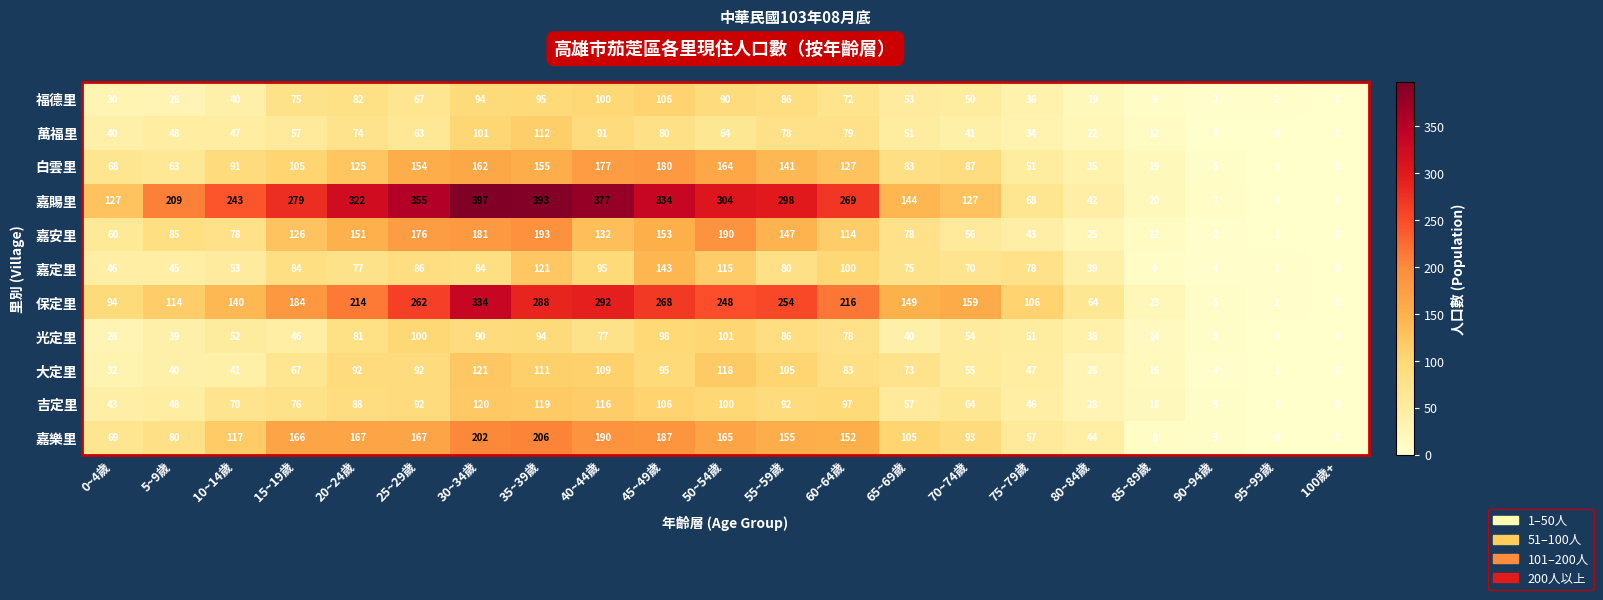

At 65~69歲, list the series in order from smallest to largest.

光定里, 萬福里, 福德里, 吉定里, 大定里, 嘉定里, 嘉安里, 白雲里, 嘉樂里, 嘉賜里, 保定里